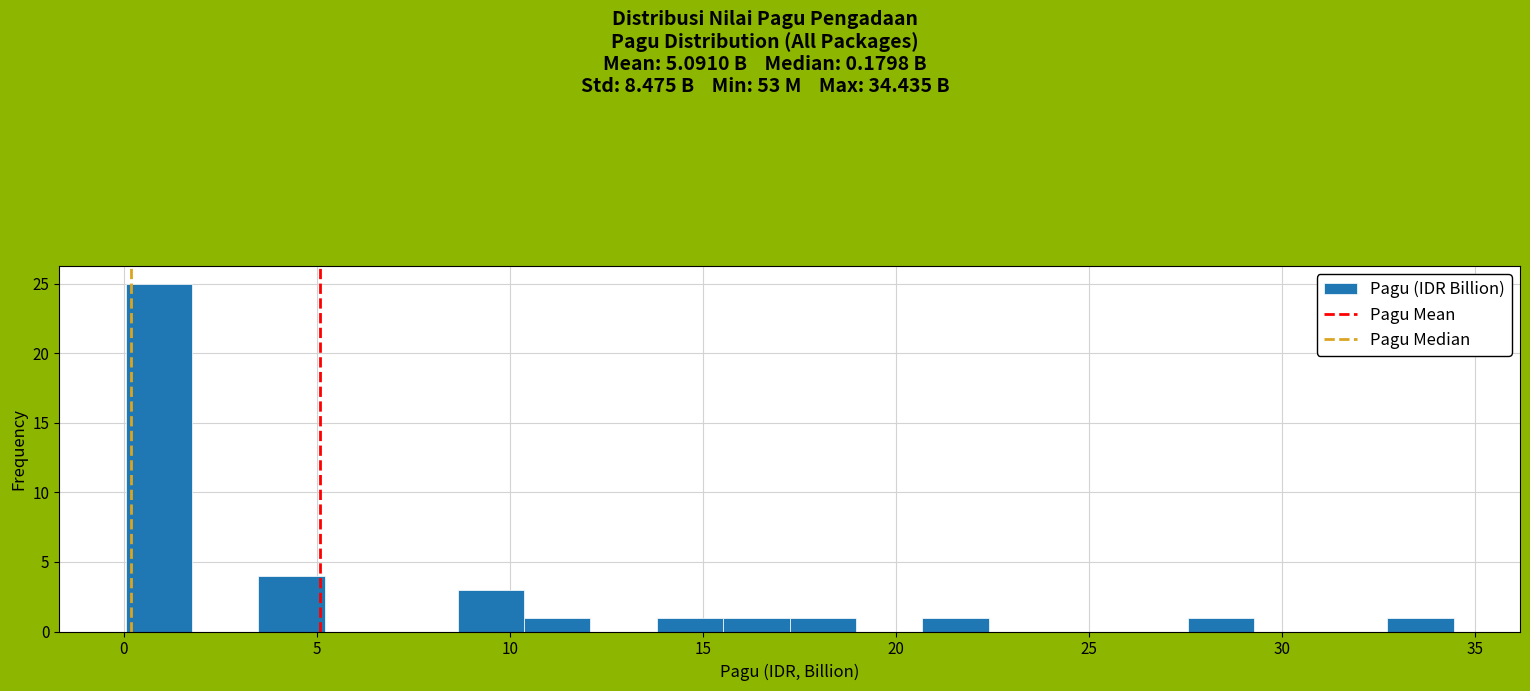

Around what value on the x-axis is the tallest bar? Give the approximate position of its centre, as read against the axis.

1.0